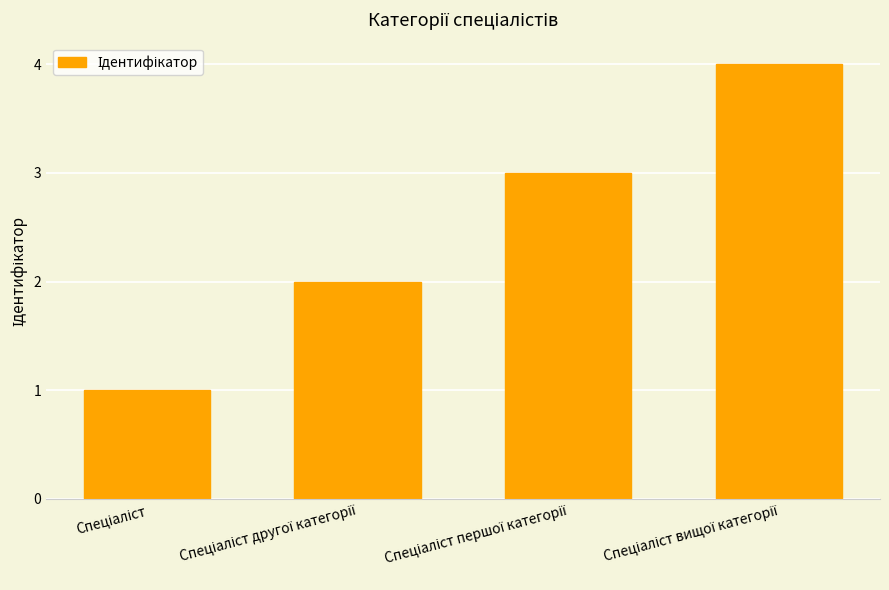

Count the values in the range 2 to 4.

3